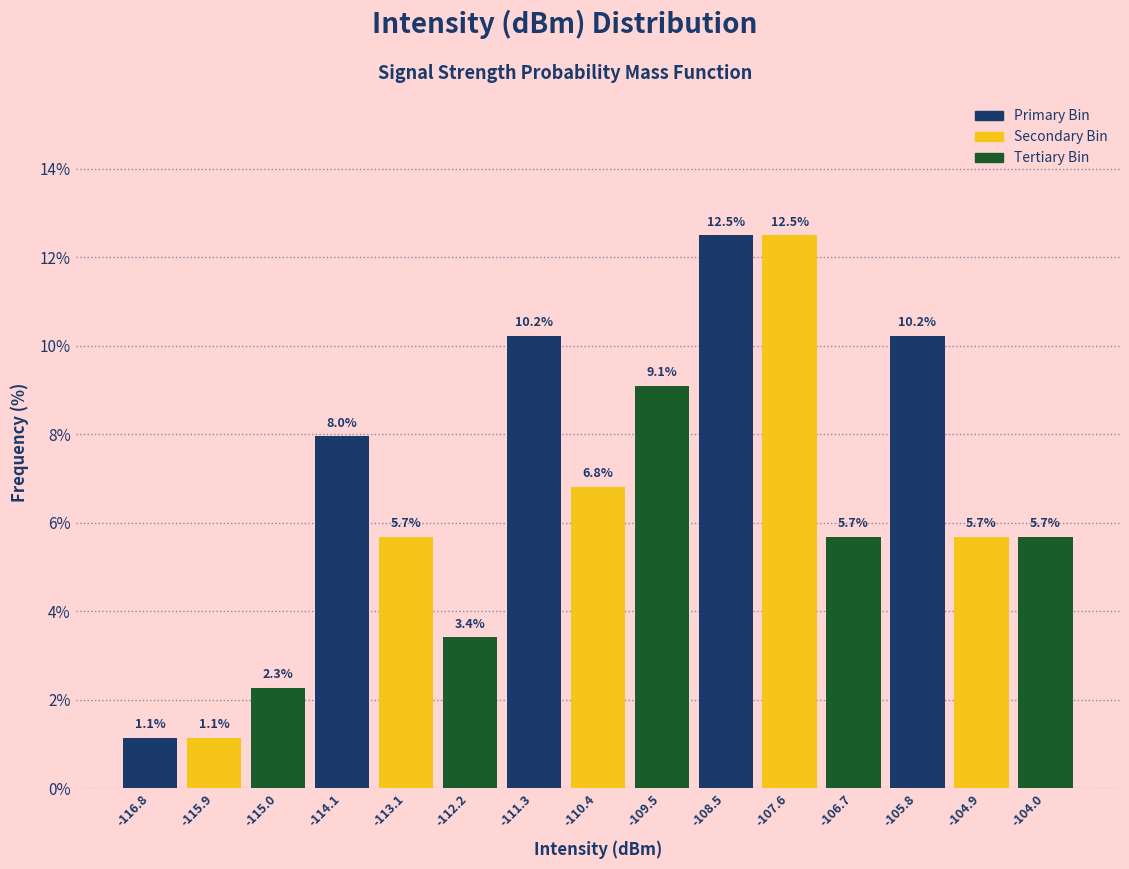

How tall is the bar that spans -107.2 to -106.3 on the x-axis? The bar edges are not printed on the chart, so give them approximately, as read against the axis.

5.7